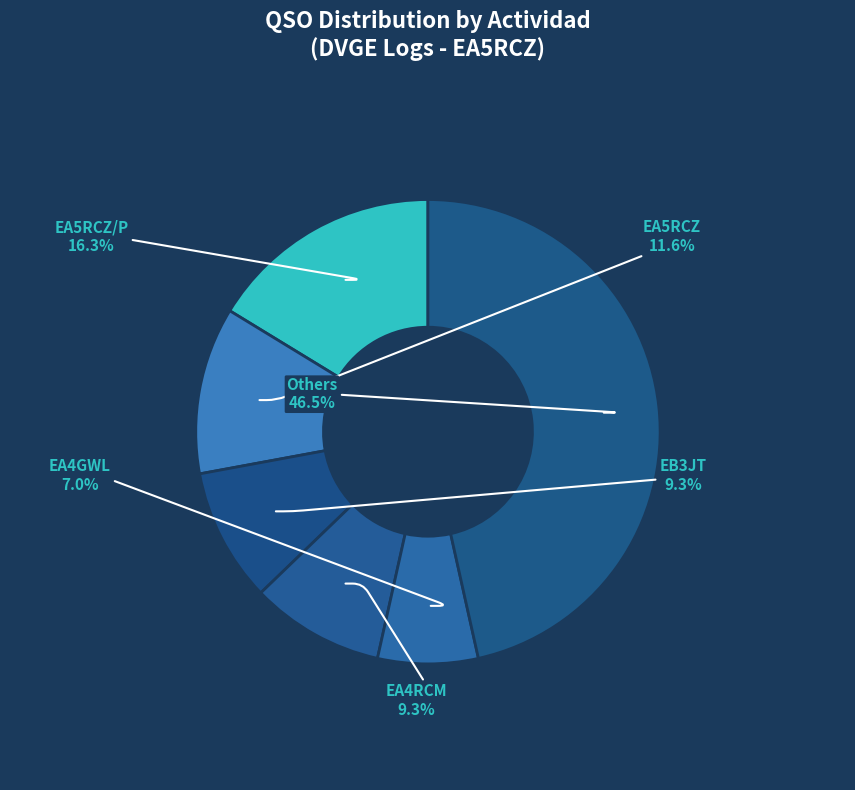

What is the largest slice in the pie chart?

Others